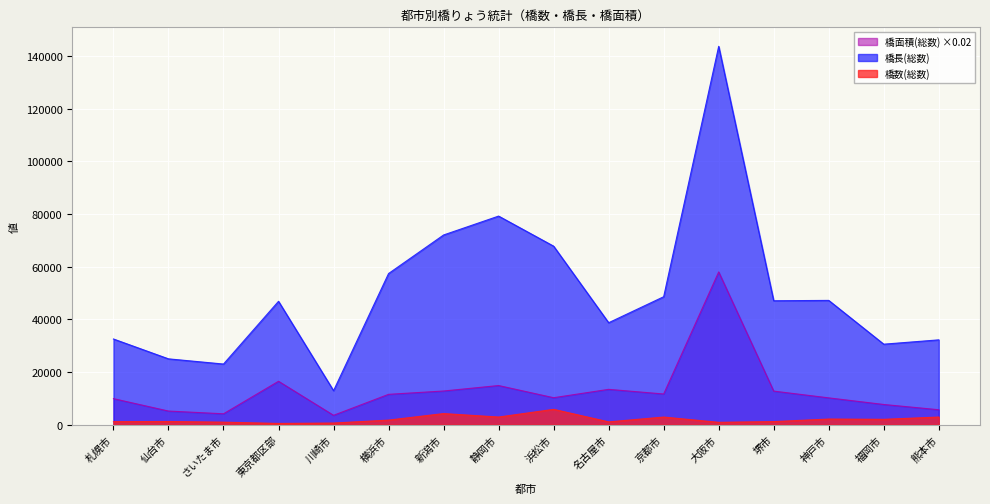

What are all the series names shown in the legend?

橋面積(総数) ×0.02, 橋長(総数), 橋数(総数)